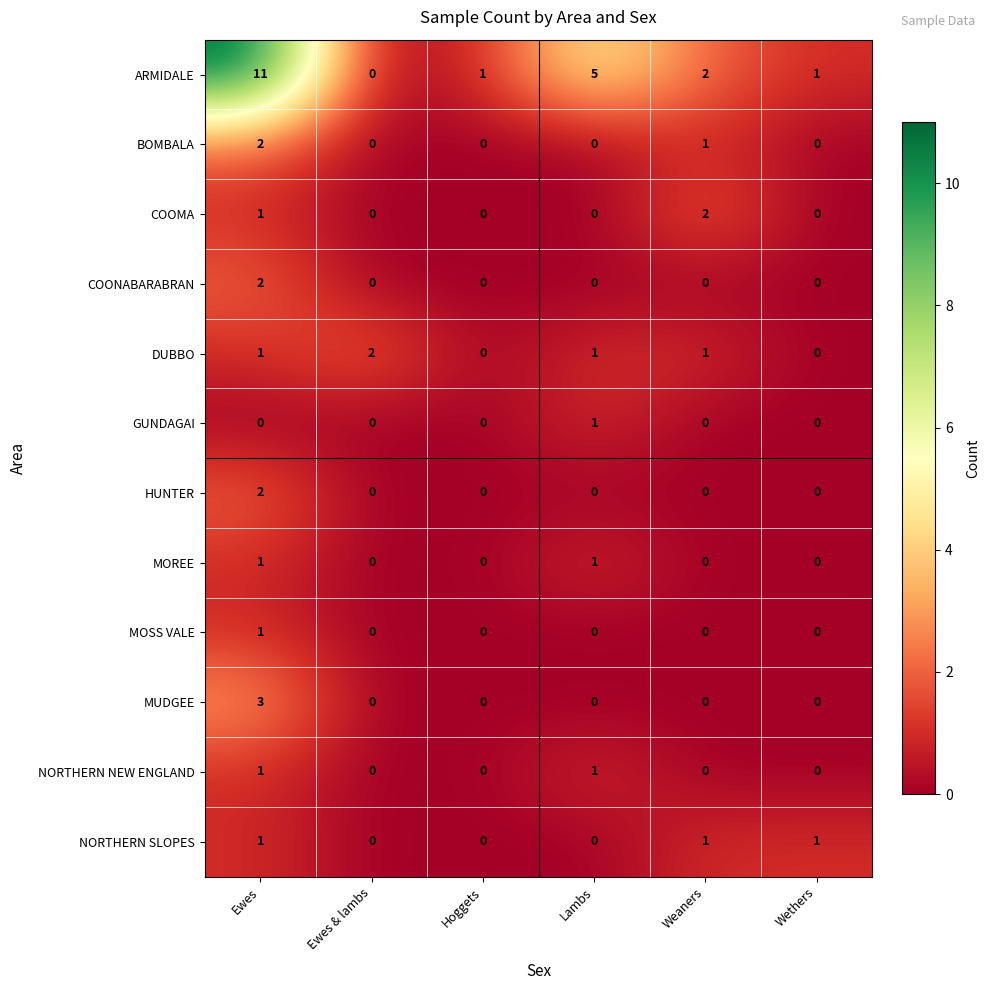

Which series has the largest total across all categories?

ARMIDALE